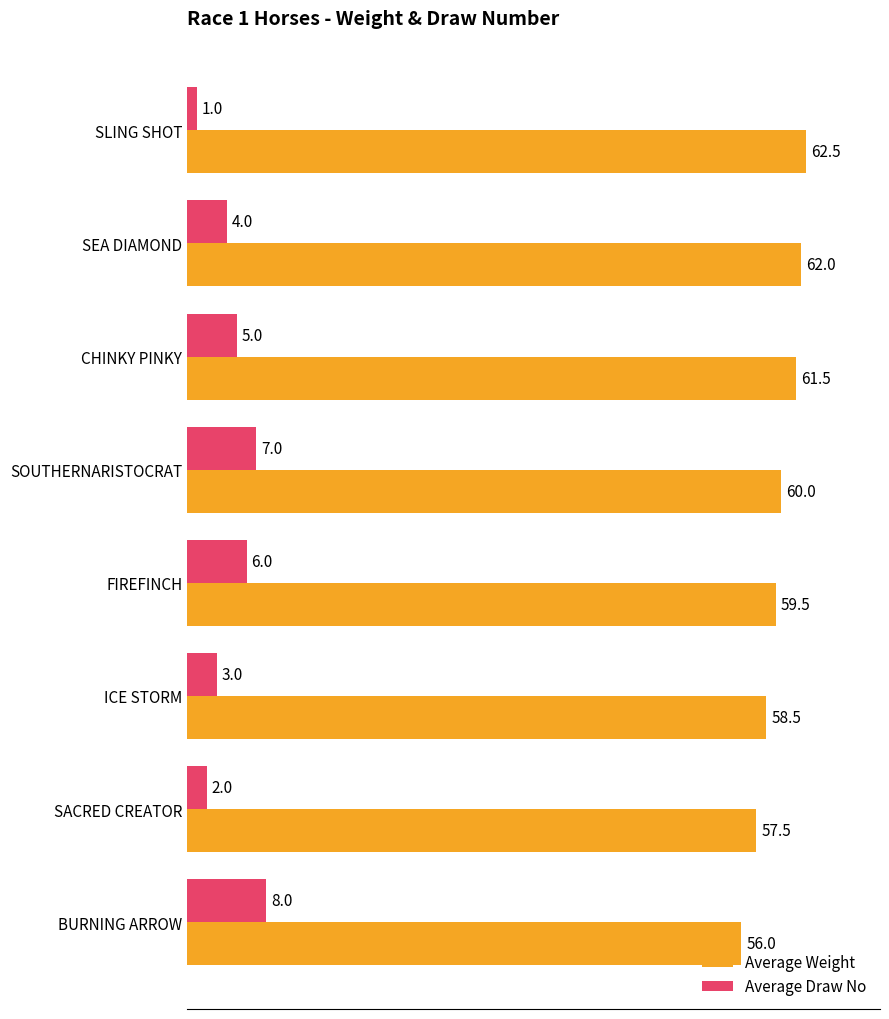

True or false: Average Weight has a value of 38.7 at SLING SHOT.

False